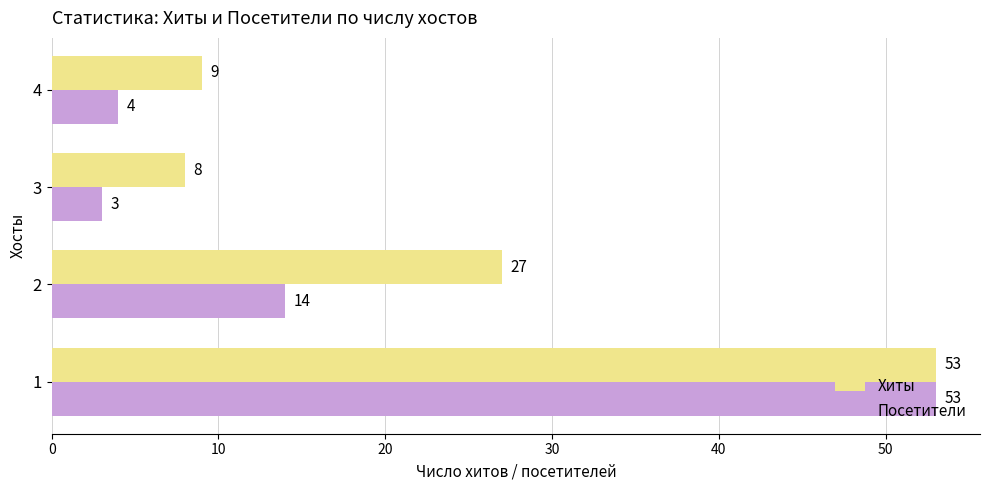

What is the difference between the maximum and second lowest values in the Посетители series?

49